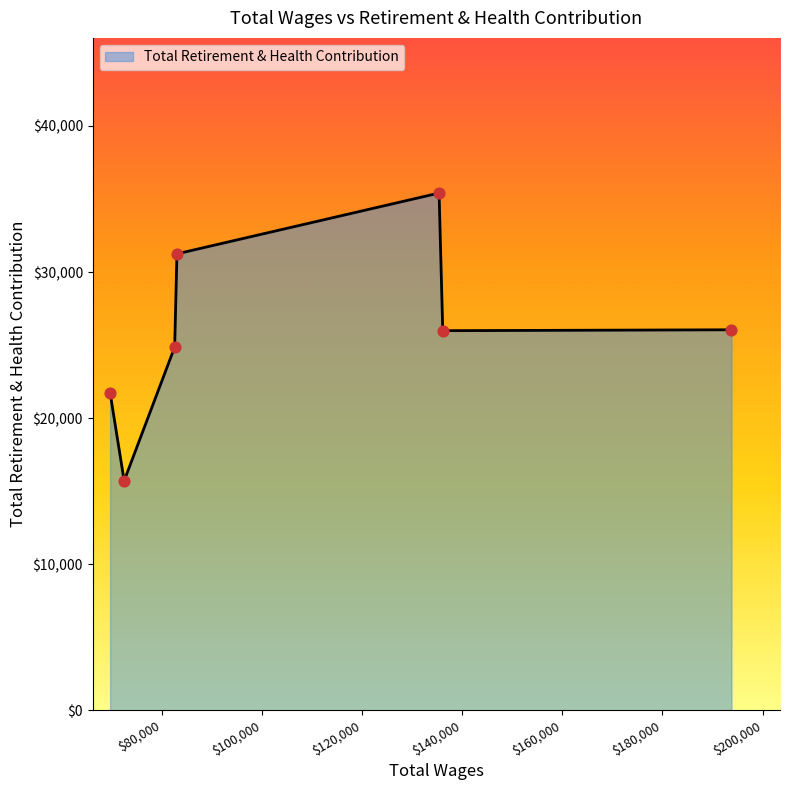

What is the sum of all values?

180989